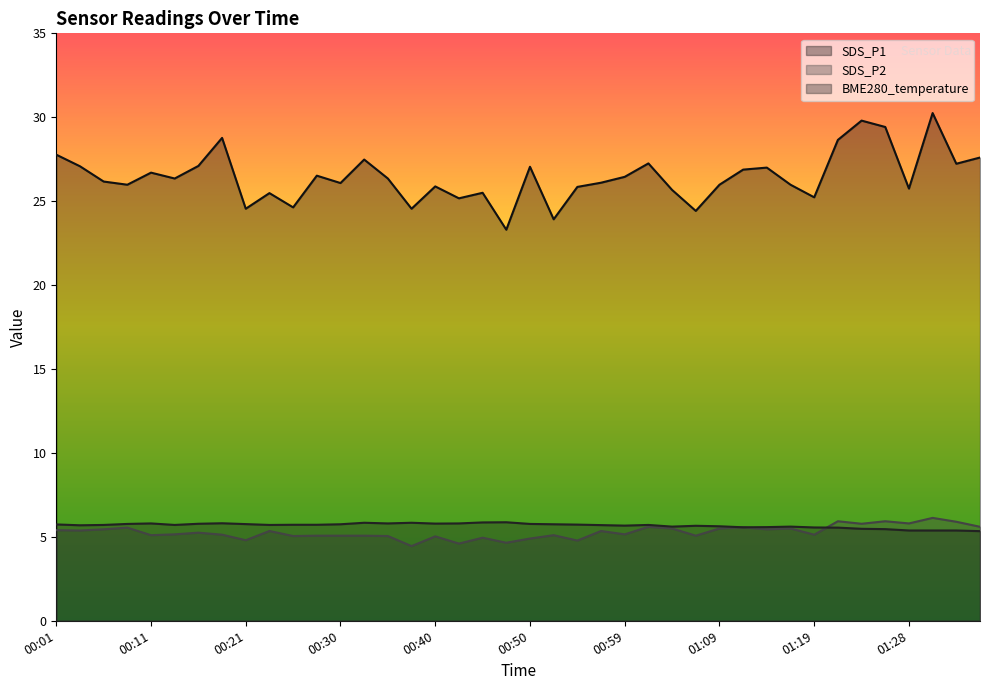

Is it true that SDS_P1 equals 27.1 at 00:50?

True